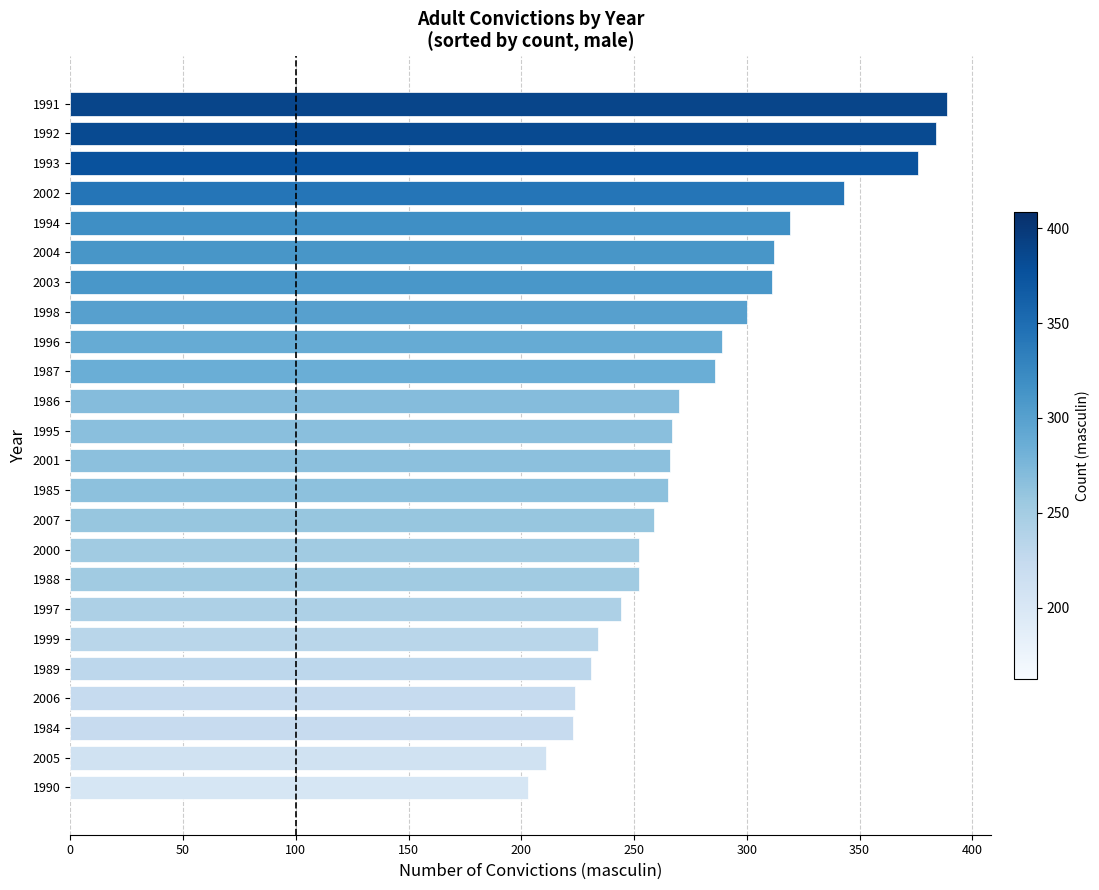

What is the average value?

280